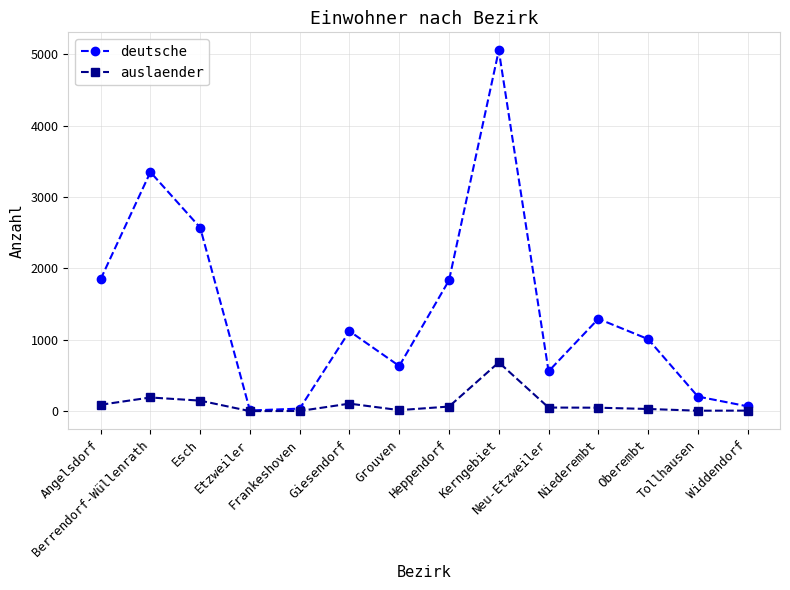

True or false: deutsche has more than 0 interior local peaks.

True